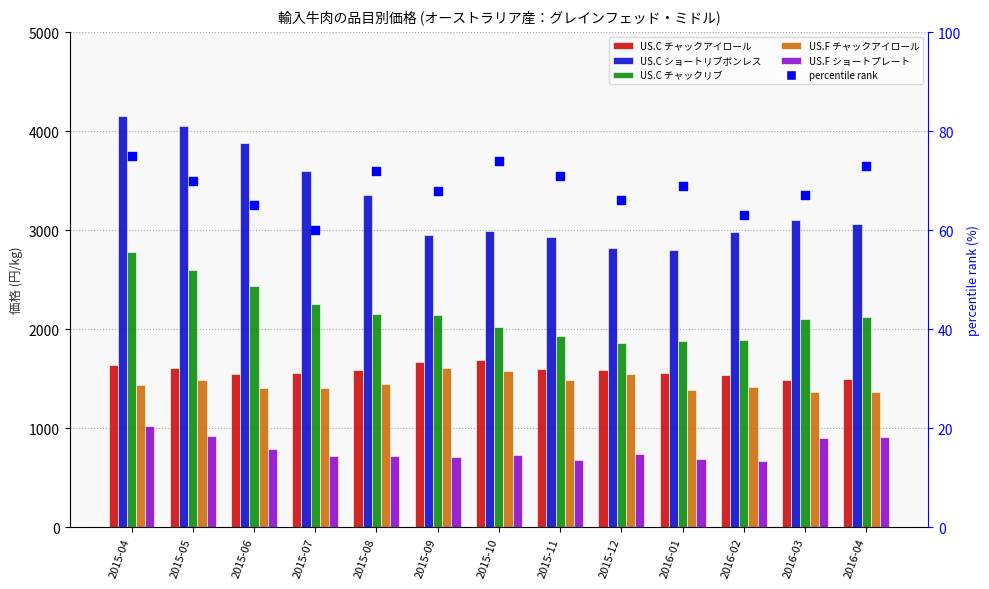

Which series has the largest Y range (max minus min)?

US.C ショートリブボンレス